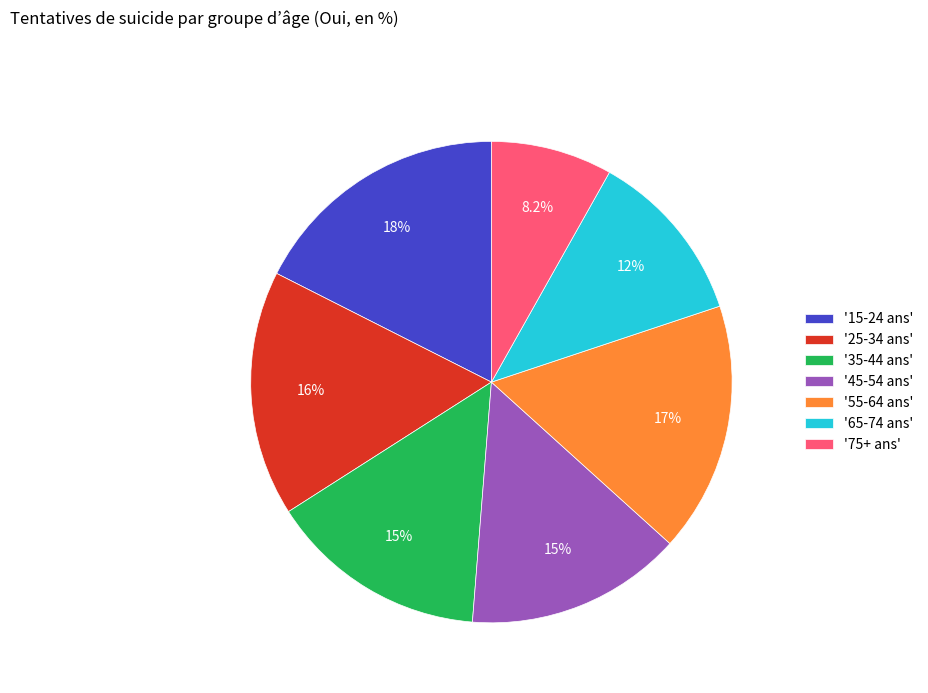

What is the total percentage of '45-54 ans' and '65-74 ans'?

26.3%